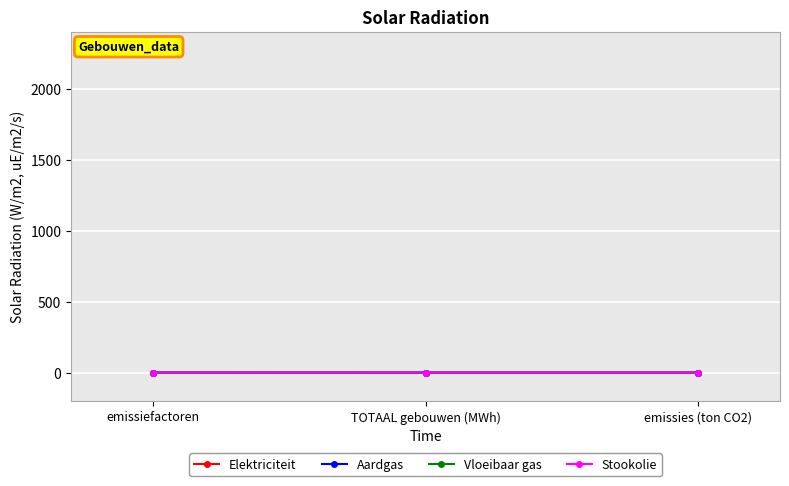

What is the label of the 1st point from the left?

emissiefactoren